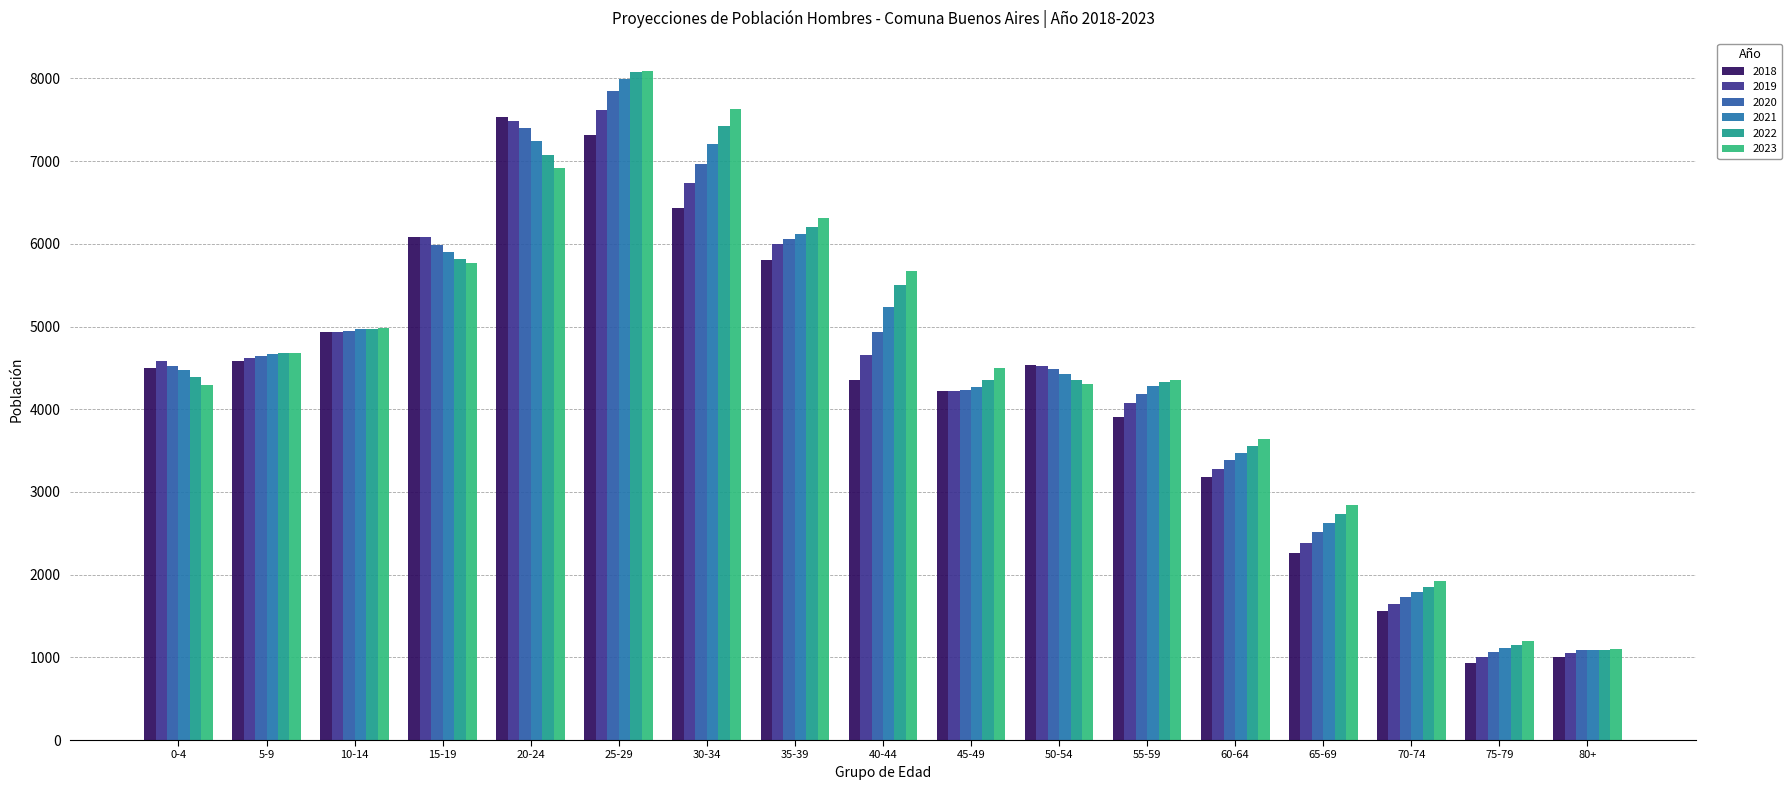

Which category has the highest value in the 2021 series?

25-29